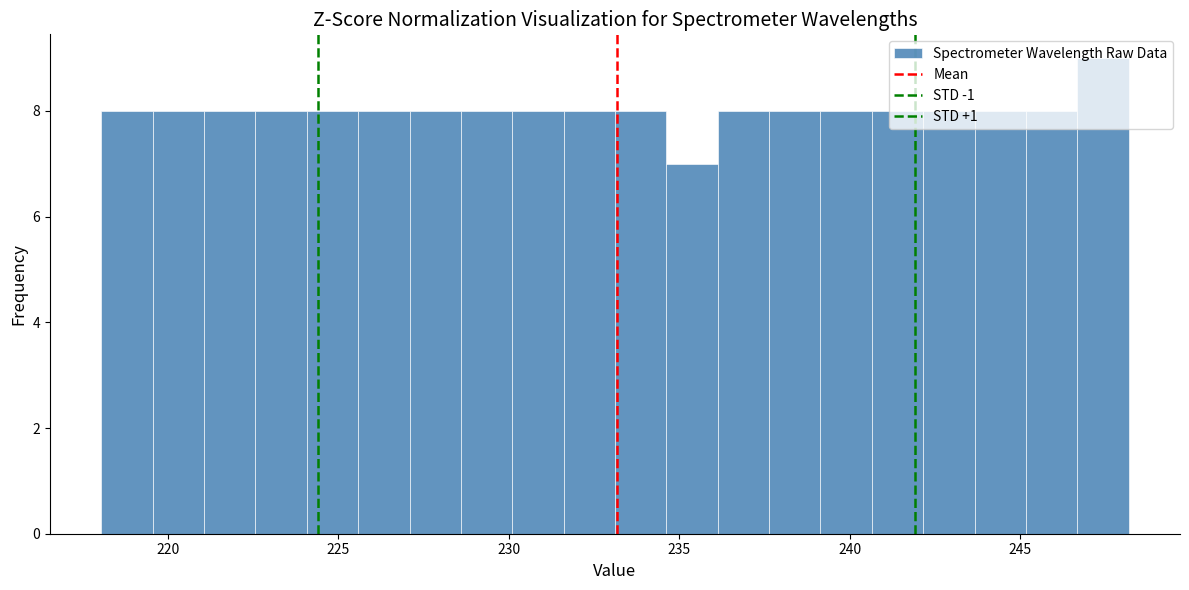

Read against the x-axis, roughly where is the centre of the tallest bar?

247.5